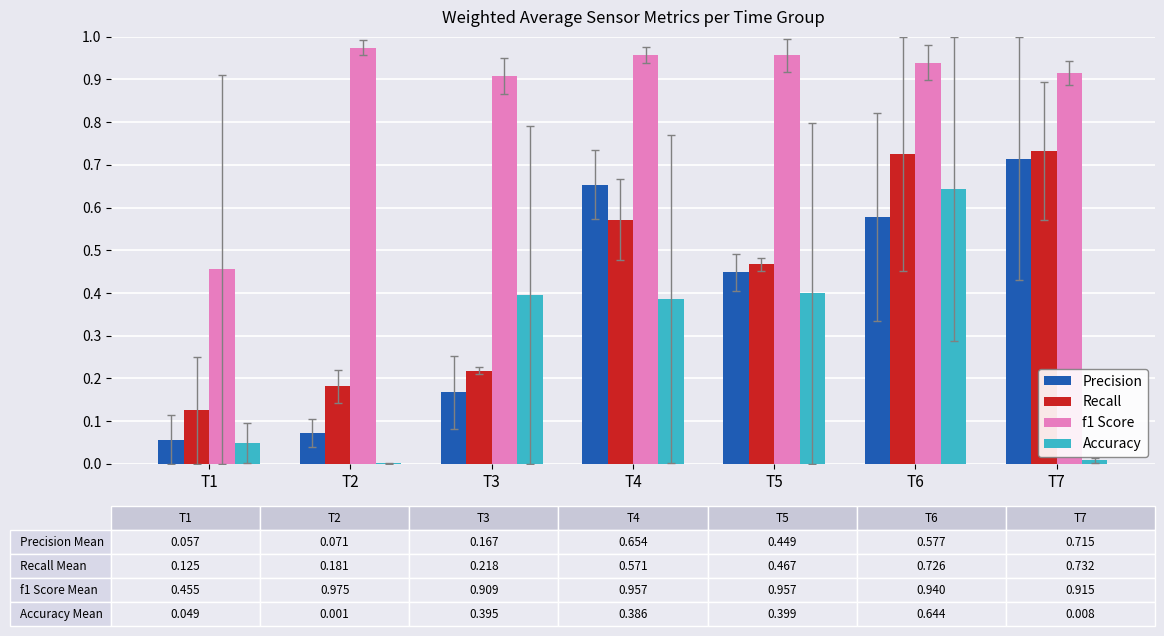

Between T5 and T7, which series saw the biggest shift?

Accuracy